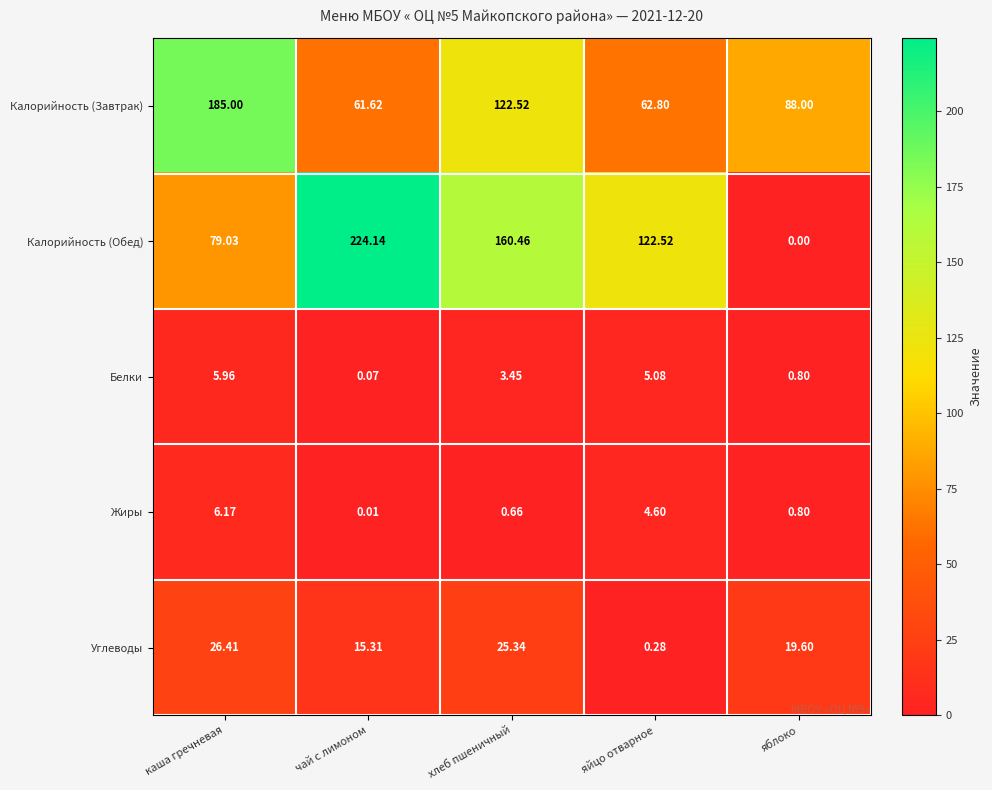

Between чай с лимоном and яйцо отварное, which series saw the biggest shift?

Калорийность (Обед)